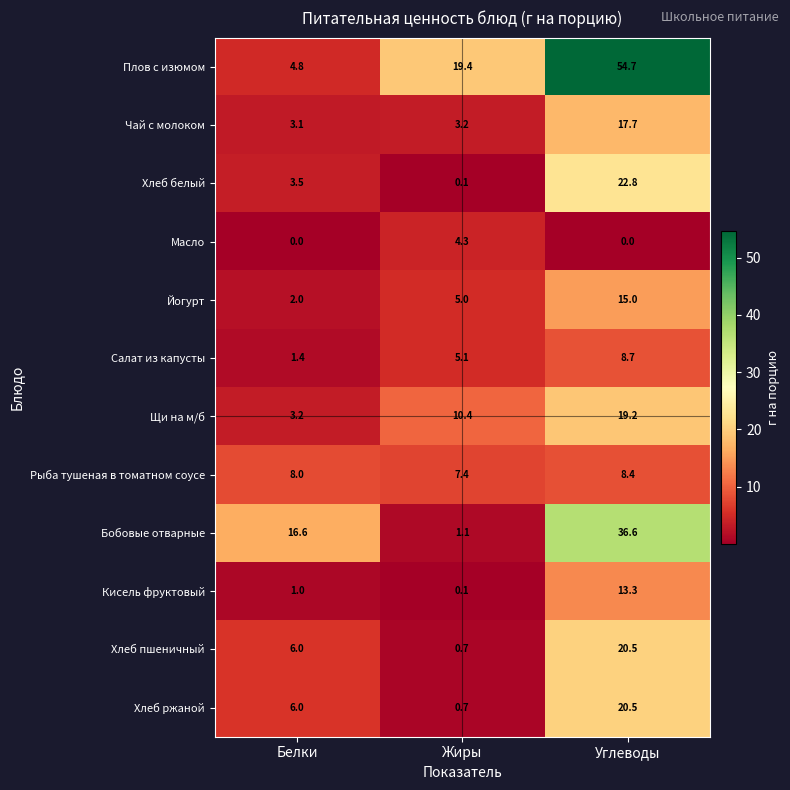

What is the difference between the maximum and minimum values in the Кисель фруктовый series?

13.2